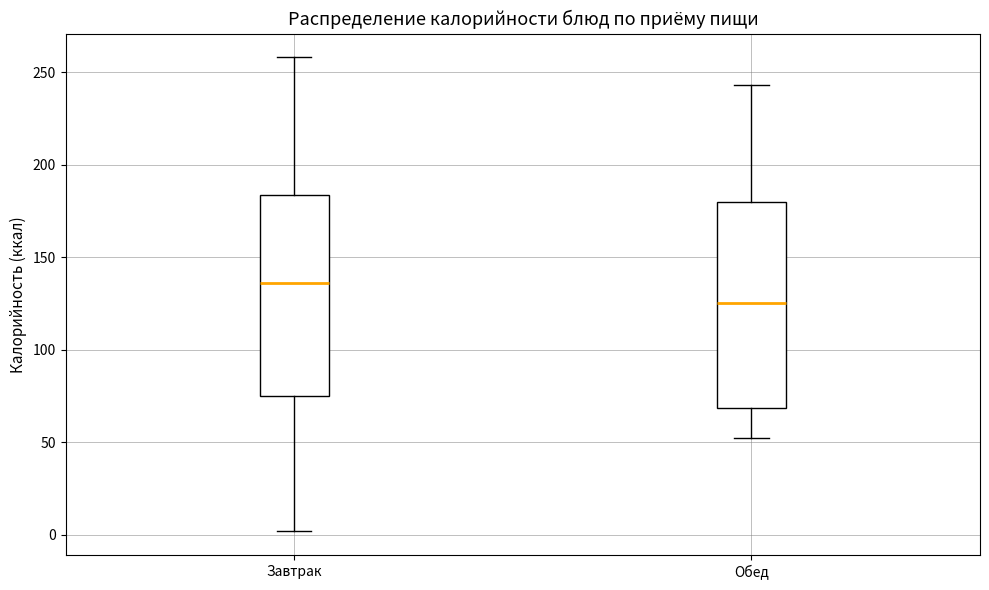

Where is the lower edge of the box for Обед on the y-axis? The values are not printed on the chart, so give them approximately, as read against the axis.

70